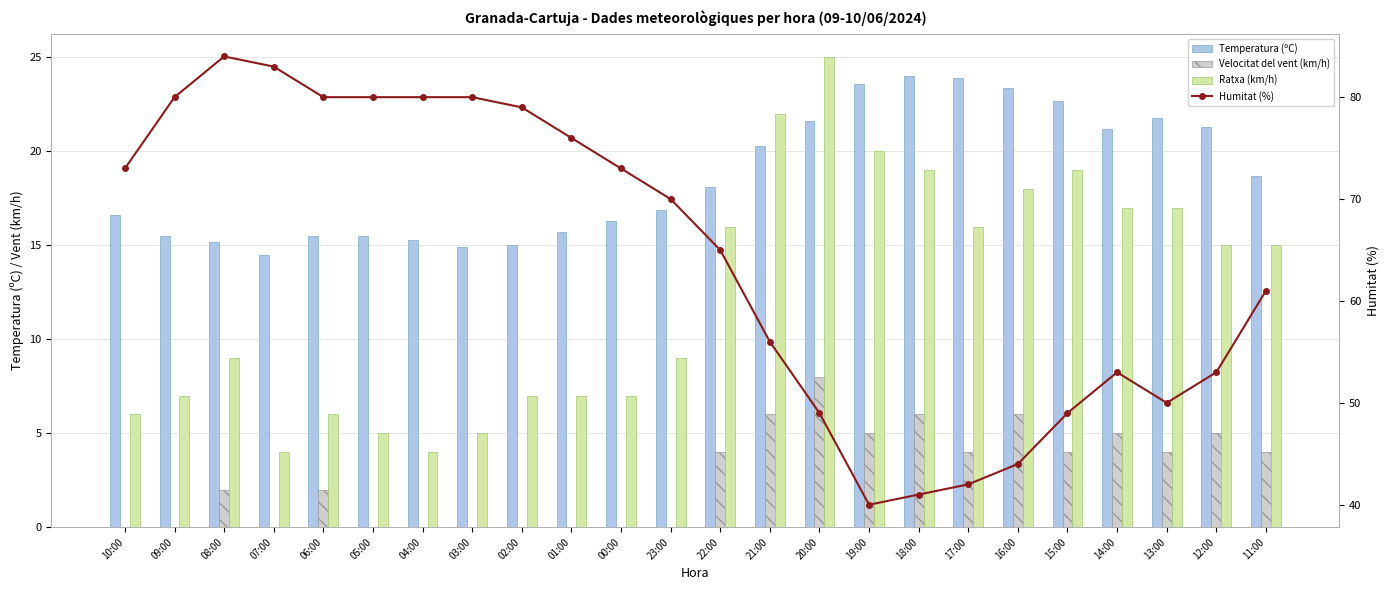

Where does the Velocitat del vent (km/h) series first go above 4?

21:00